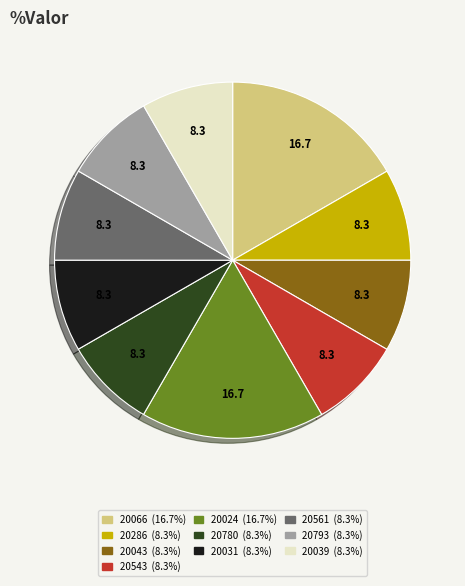

Is there a majority slice in this chart?

No